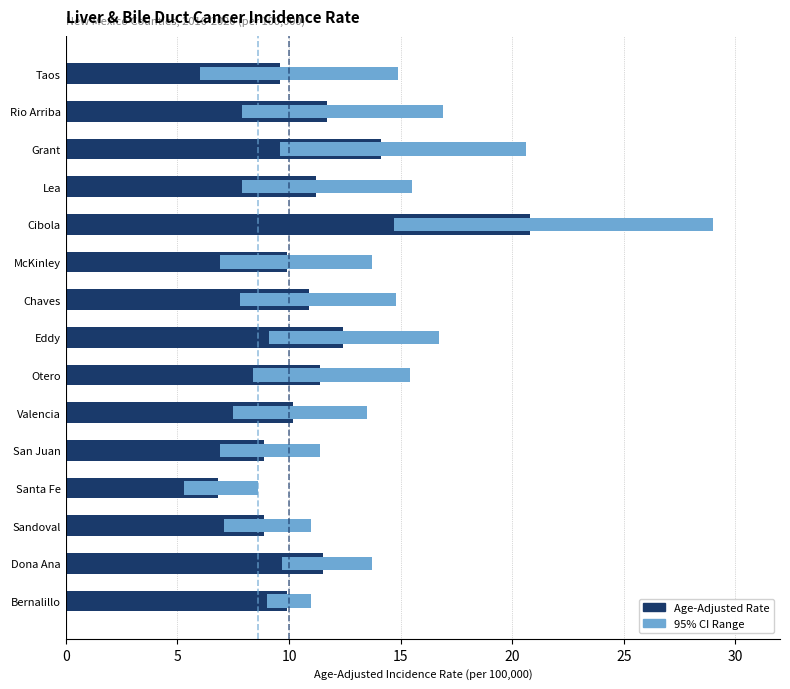

At which label does Upper CI reach its minimum?

Santa Fe